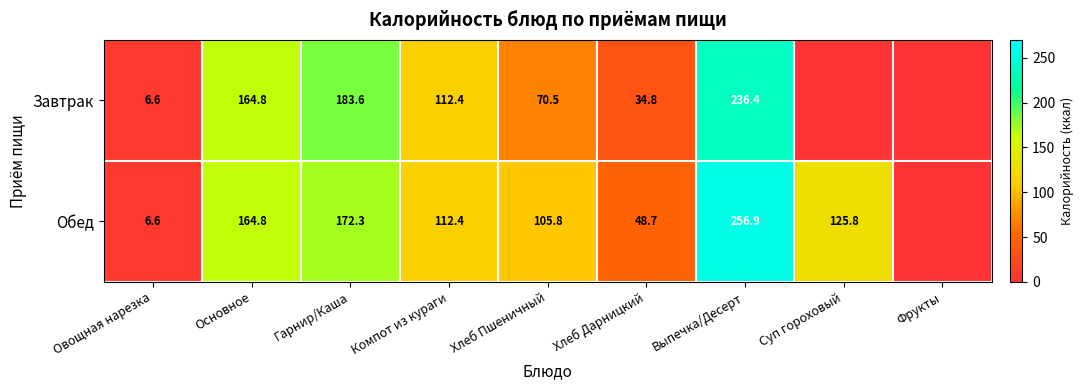

Is it true that Обед equals 164.8 at Основное?

True